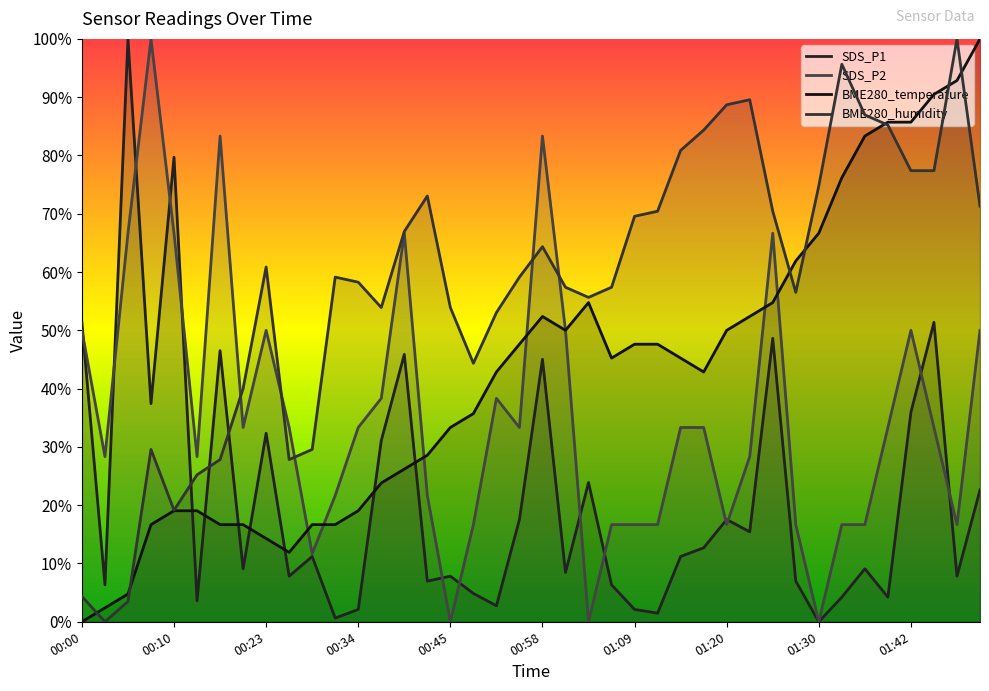

At which category is the sum across all series the highest?

01:44